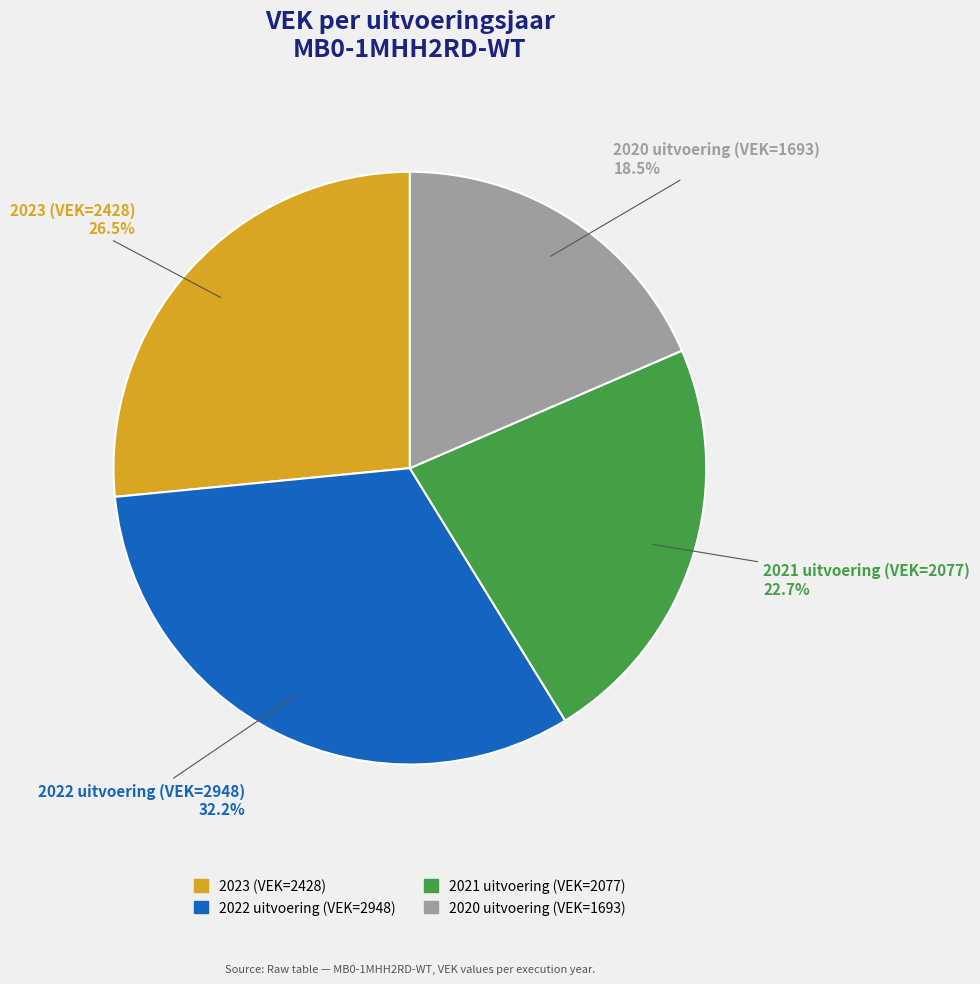

Rank the categories by value from lowest to highest.

2020 uitvoering (VEK=1693), 2021 uitvoering (VEK=2077), 2023 (VEK=2428), 2022 uitvoering (VEK=2948)